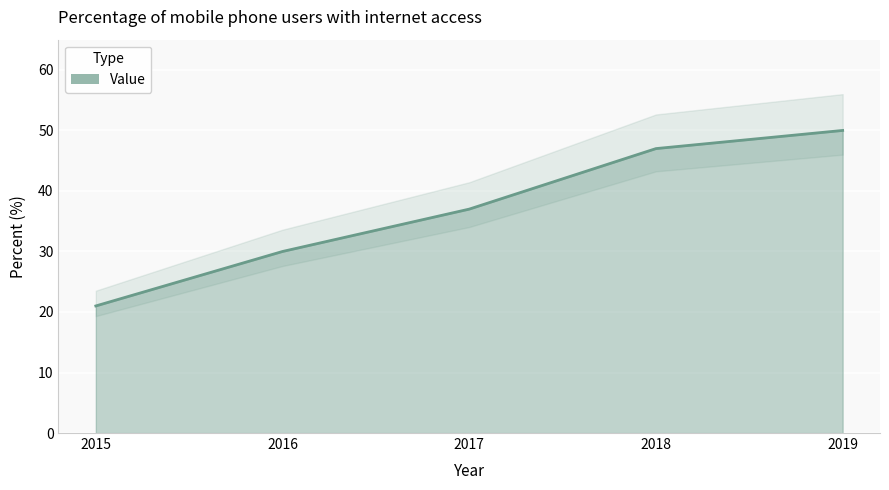

True or false: the data shows 5 at 2015.

False